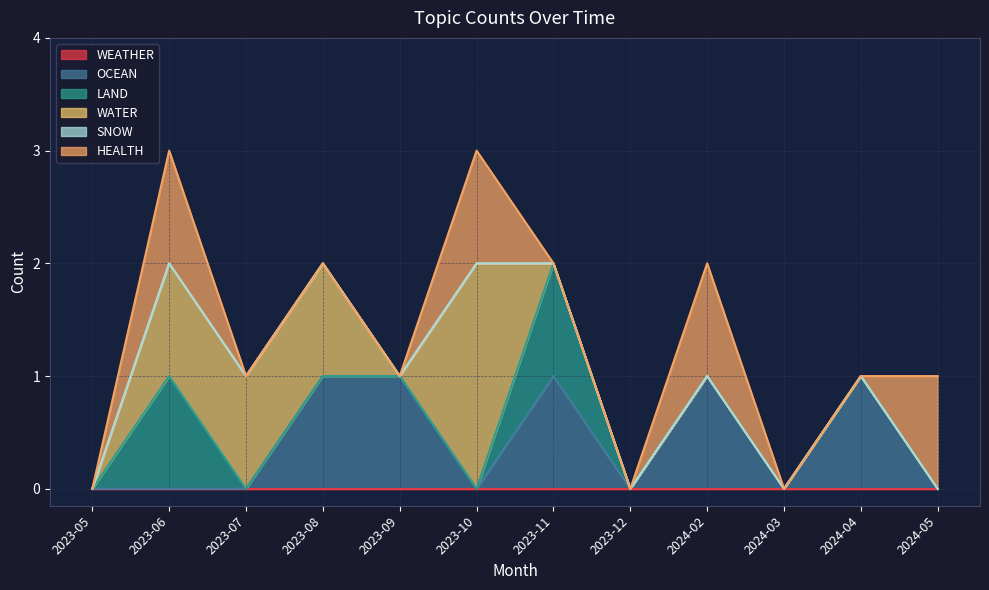

The SNOW series shows 0 at 2023-12. True or false?

True